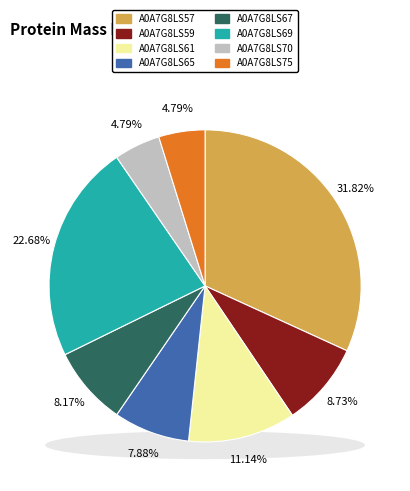

How many segments does this pie chart have?

8